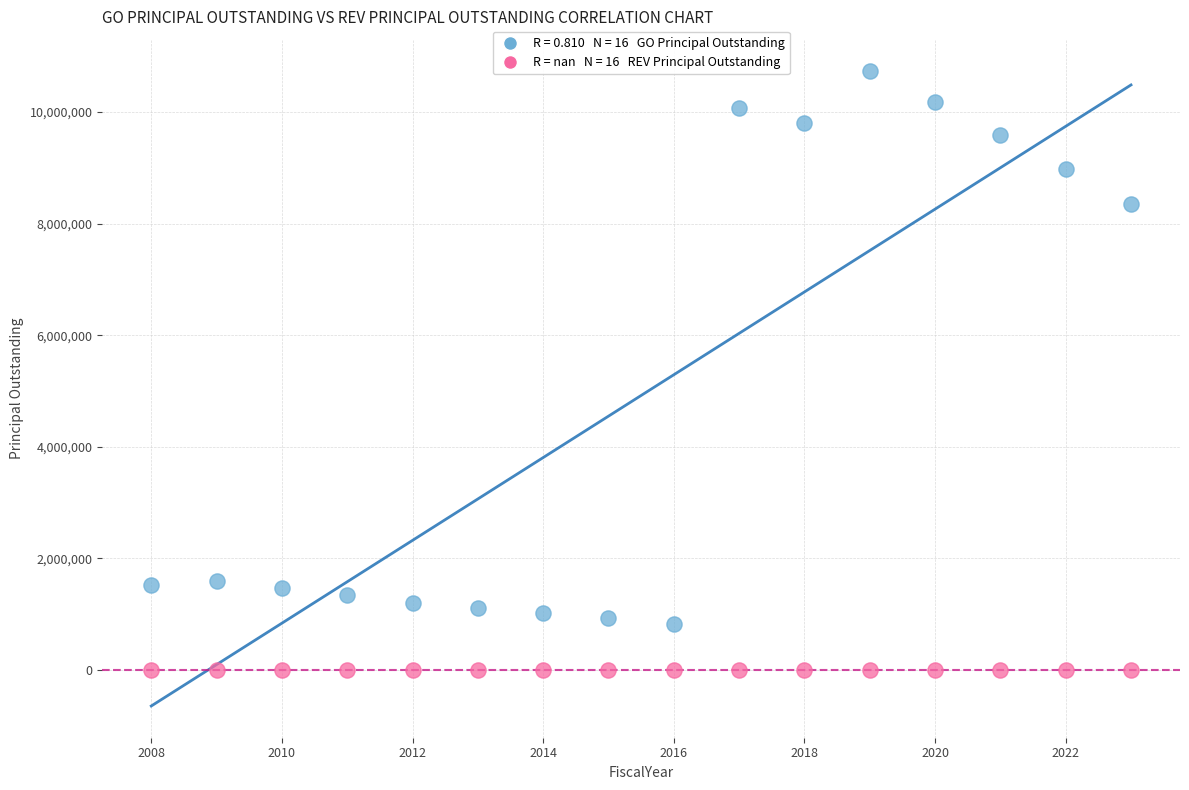

Across all series, what Y value is closest to 5365000?

8361000